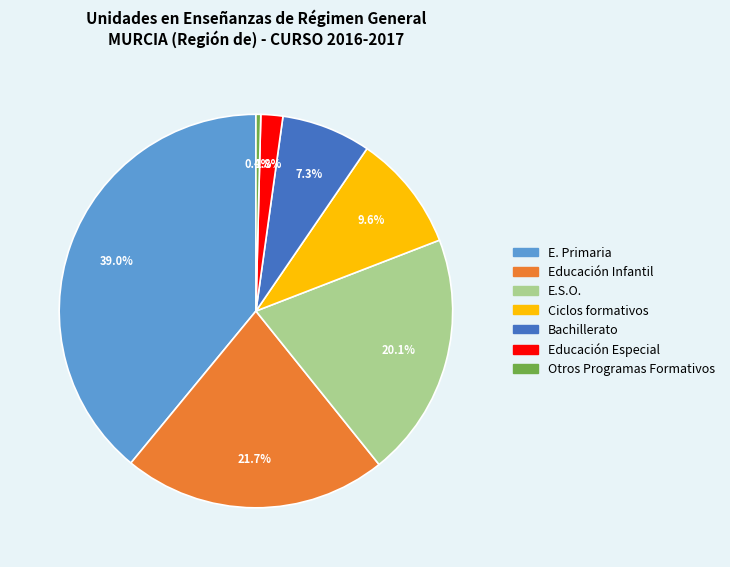

Rank the categories by value from highest to lowest.

E. Primaria, Educación Infantil, E.S.O., Ciclos formativos, Bachillerato, Educación Especial, Otros Programas Formativos